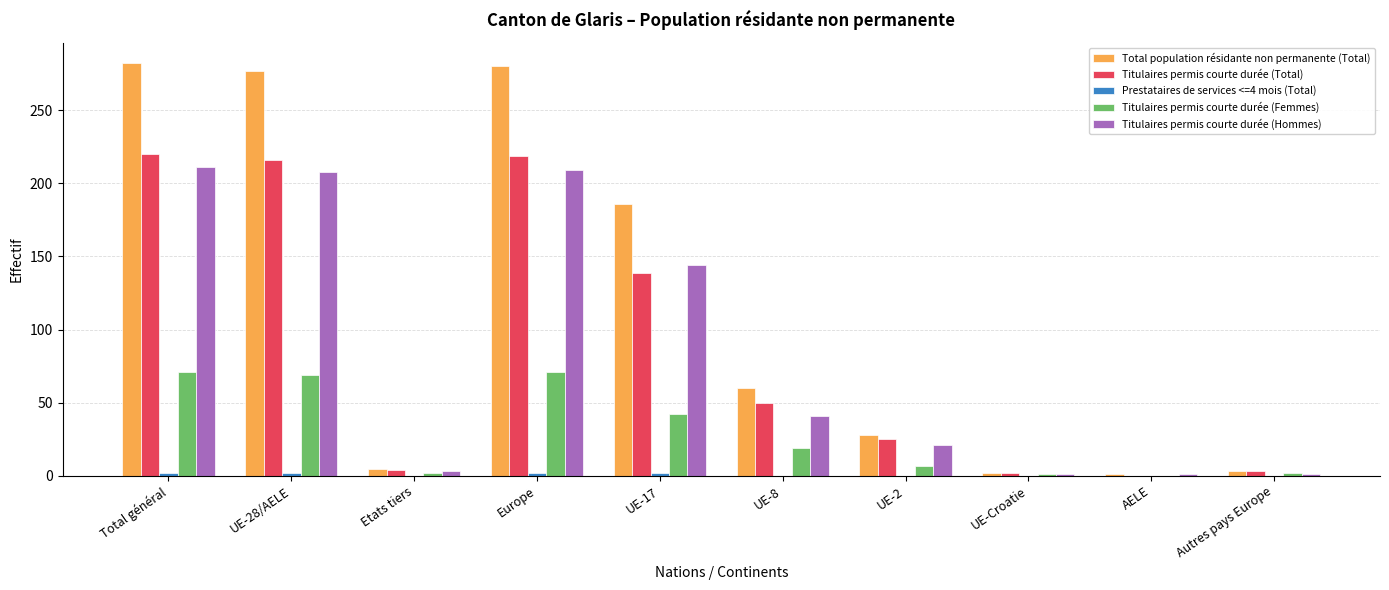

What is the spread (max minus min) of values at Europe?

278